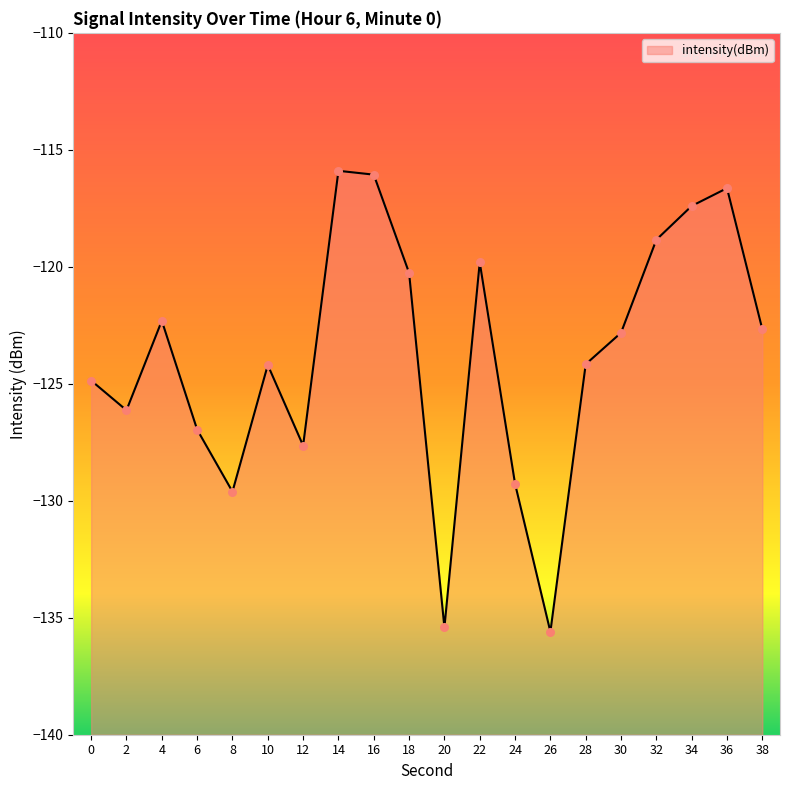

What is the change in value from 12 to 14?

+11.7